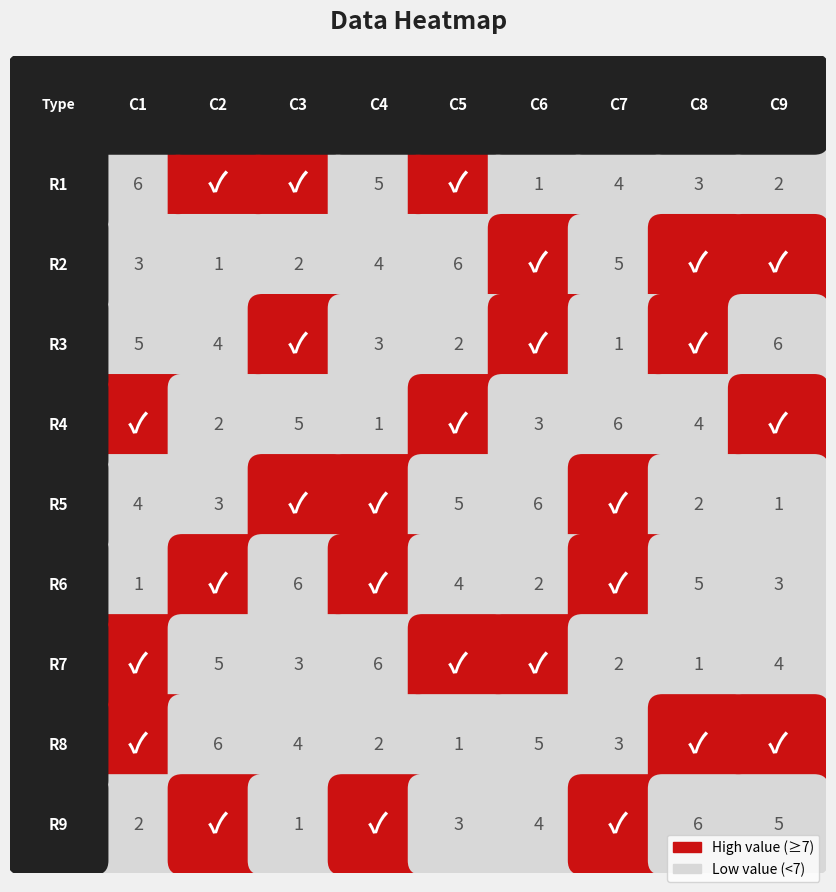

What is the highest value of the R7 series?

9